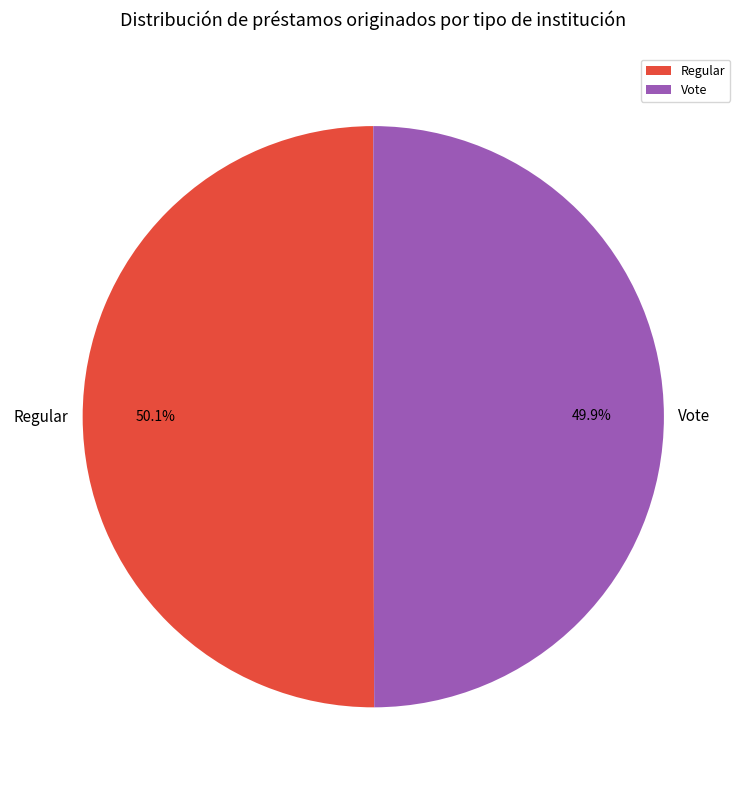

Is there a majority slice in this chart?

Yes